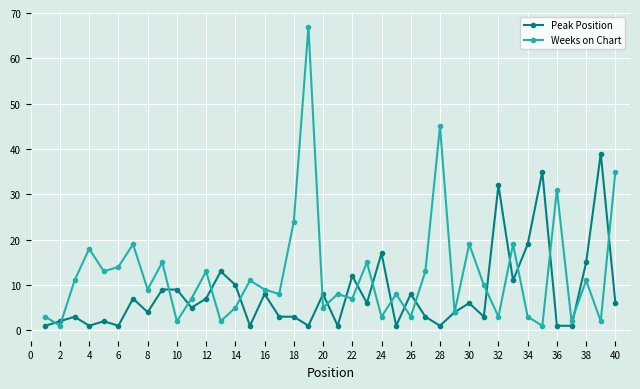

Rank the series by their average value, from lowest to highest.

Peak Position, Weeks on Chart